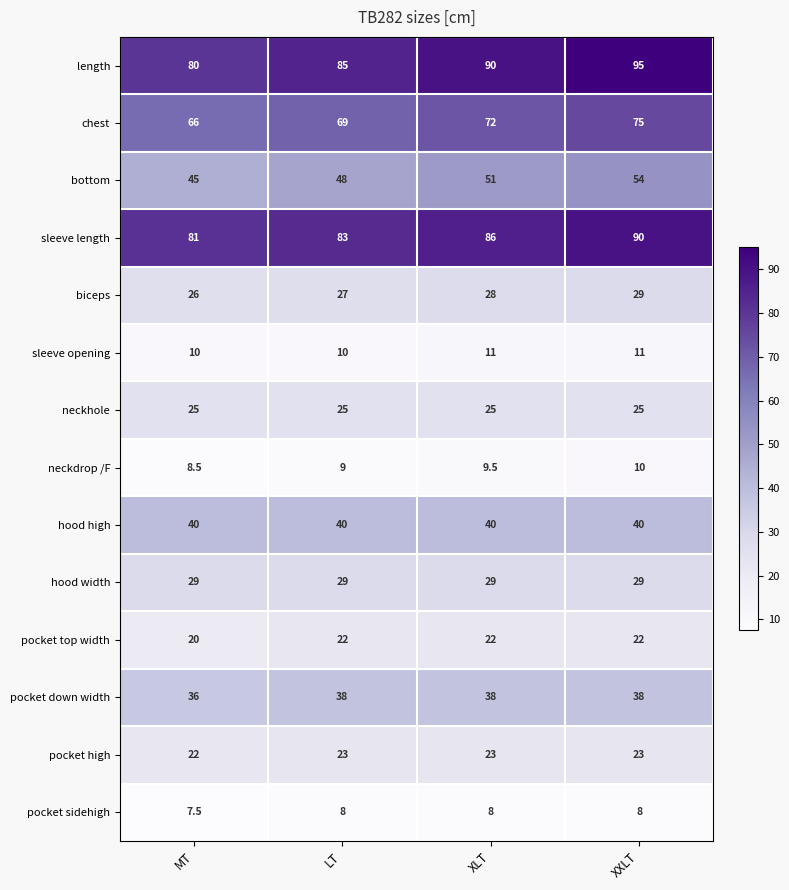

Which label corresponds to the largest value in the chart?

XXLT